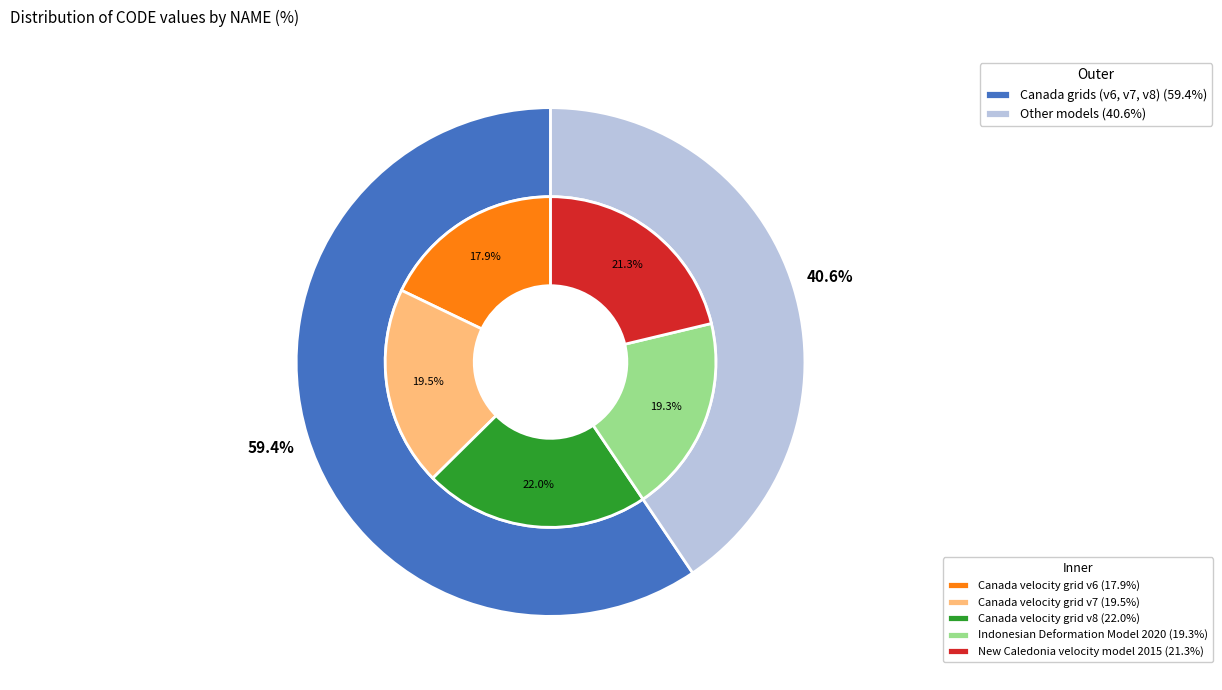

What is the ratio of the value at Canada velocity grid v7 to the value at Canada velocity grid v8?

0.9